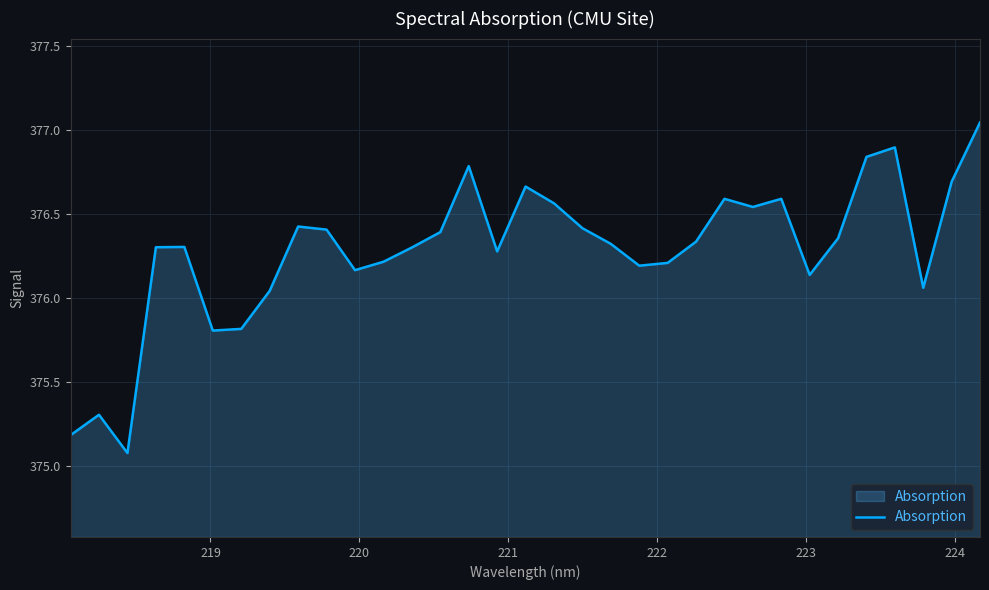

True or false: there are more than 2 points higher than both neighbors.

True